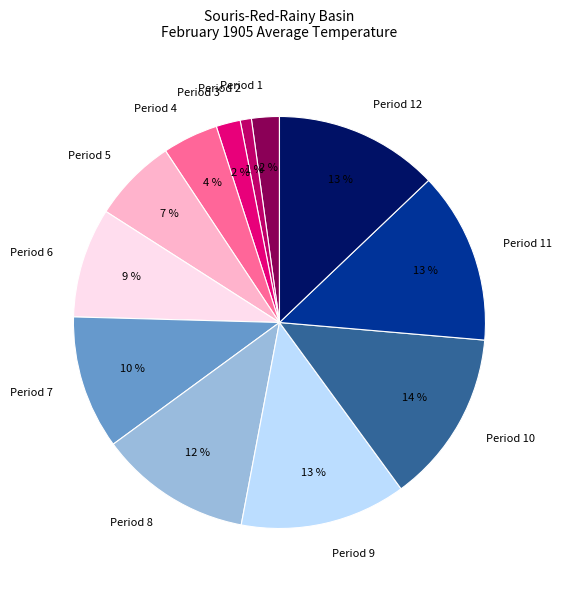

Do Period 7 and Period 6 together represent more than half of the pie?

No